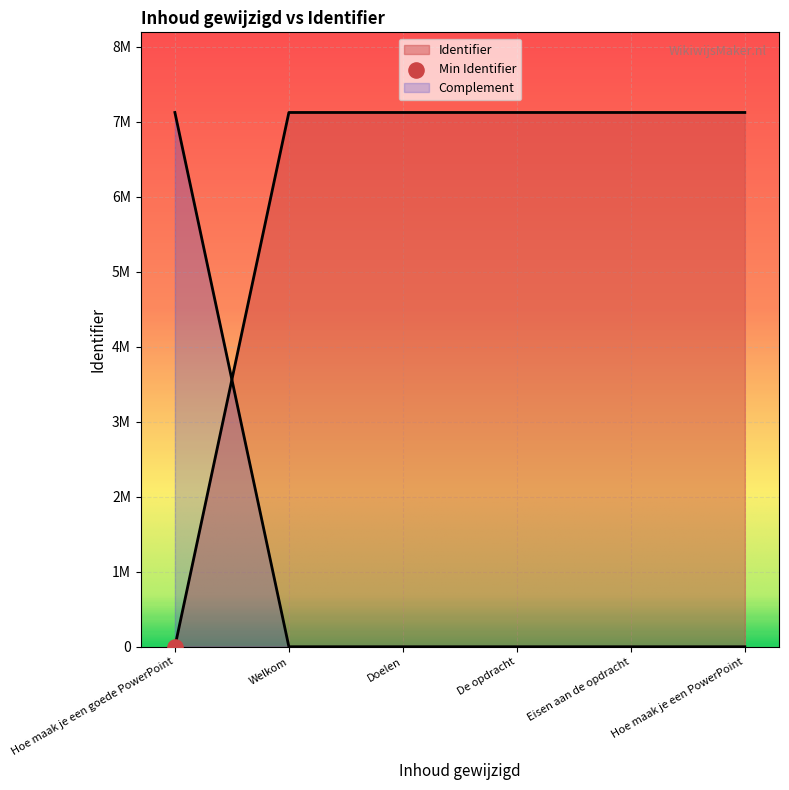

What is the ratio of the value at De opdracht to the value at Eisen aan de opdracht?

1.0